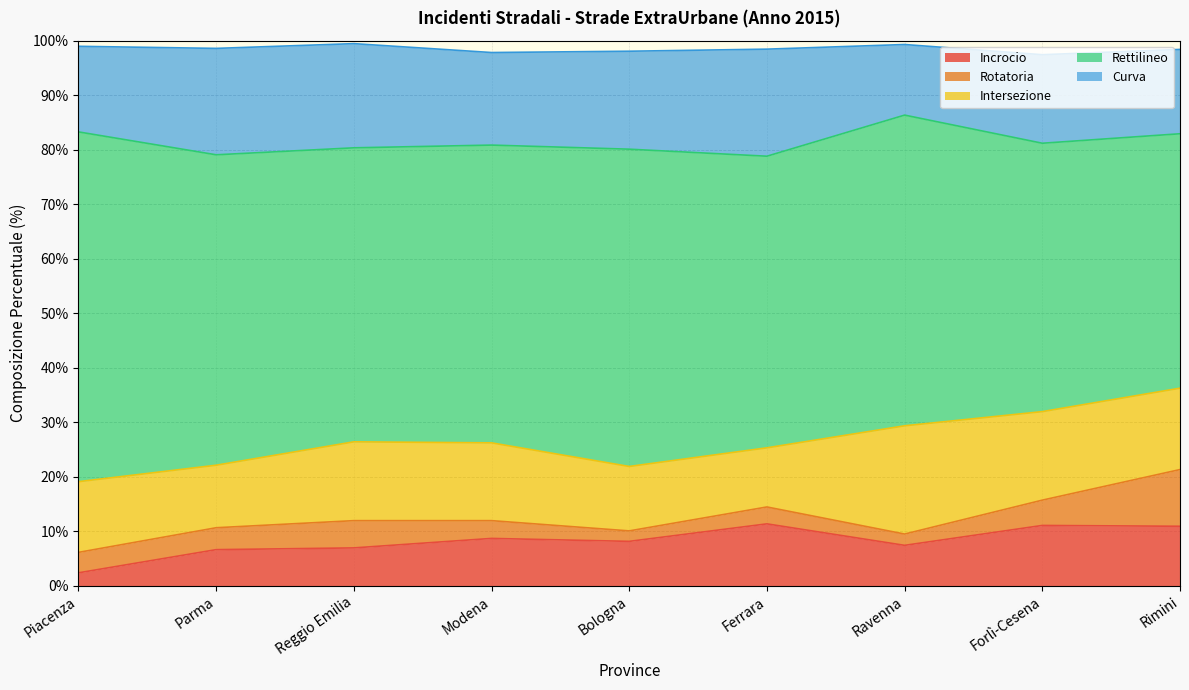

What is the total value across all series at Ferrara?

98.5